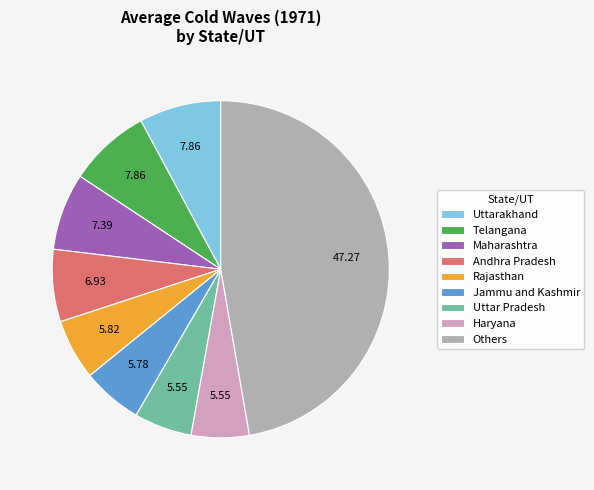

Which has a higher value, Uttar Pradesh or Others?

Others